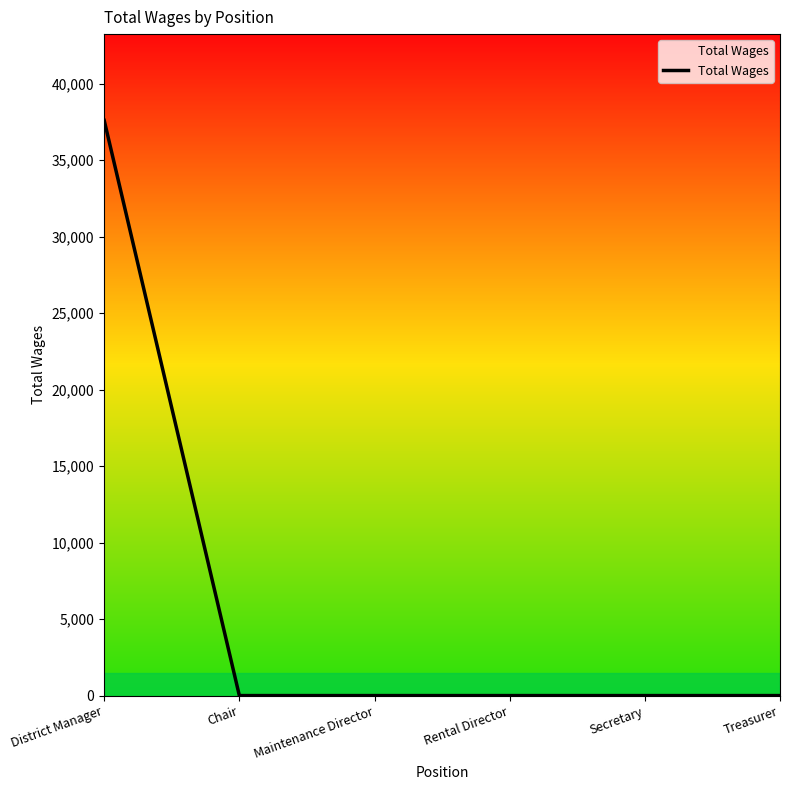

How many series are shown in this chart?

1